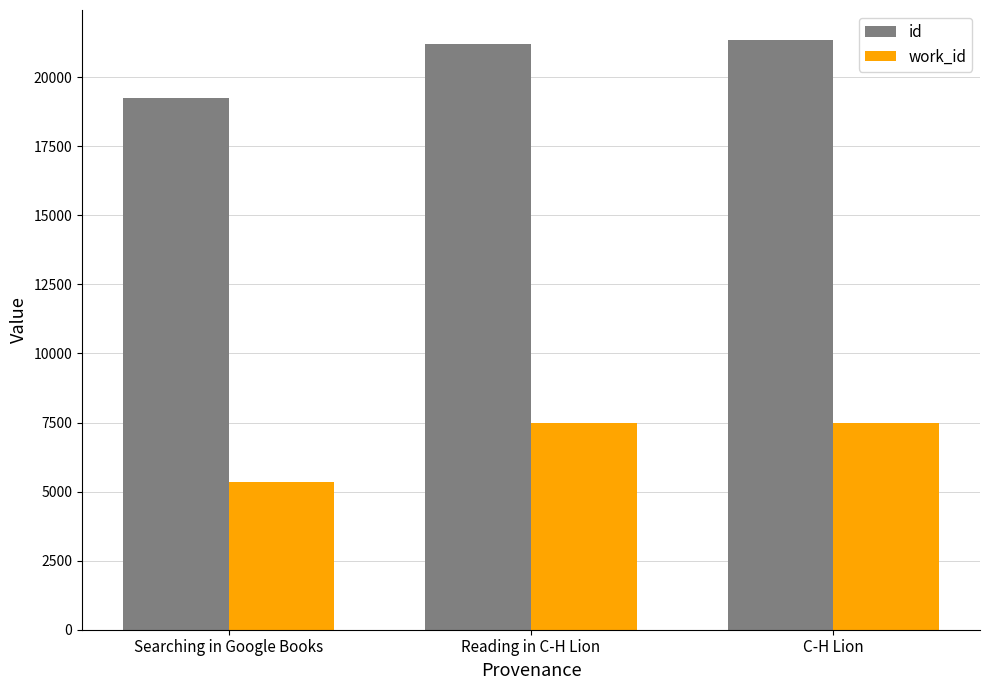

Which series has the largest total across all categories?

id